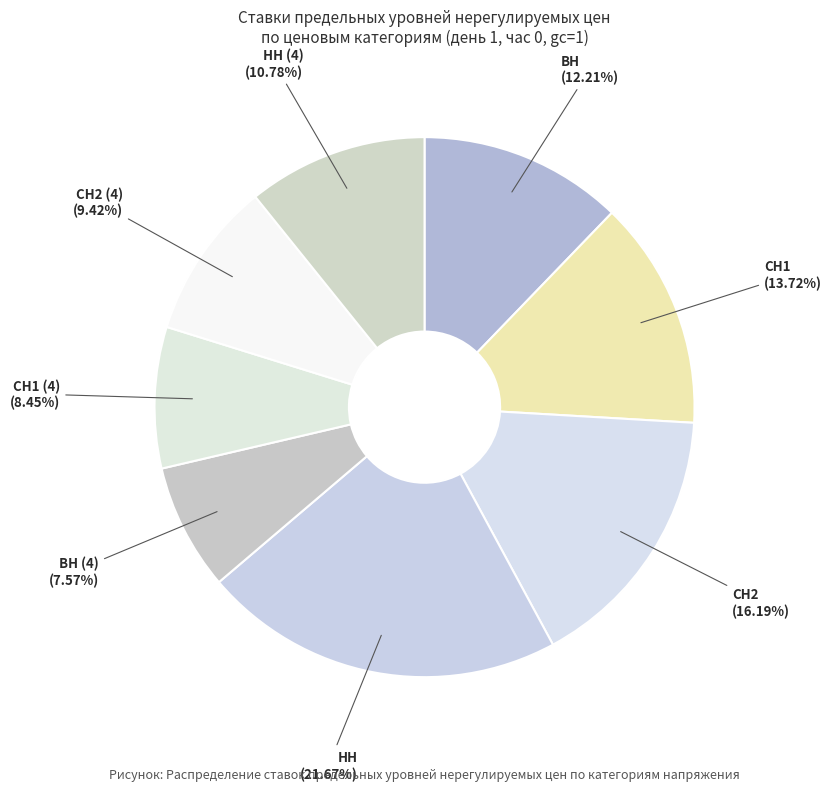

Count the number of slices in the pie.

8